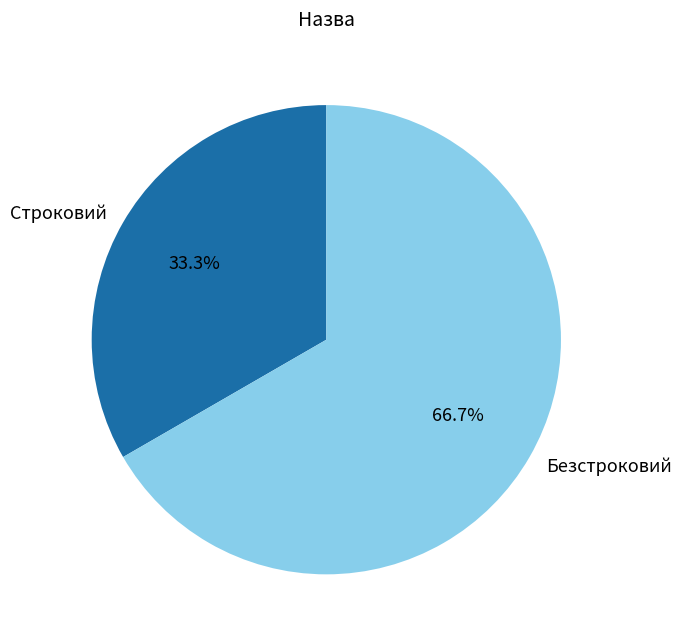

Is Строковий the majority of the pie?

No